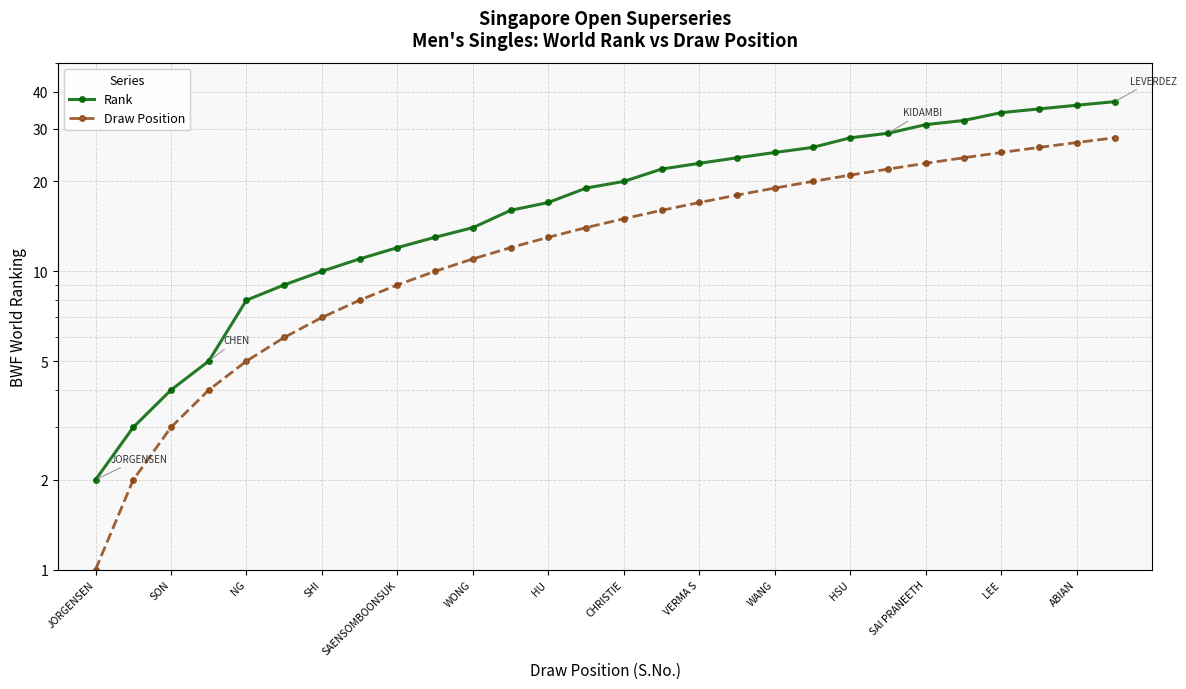

What is the minimum value shown in the chart?

1